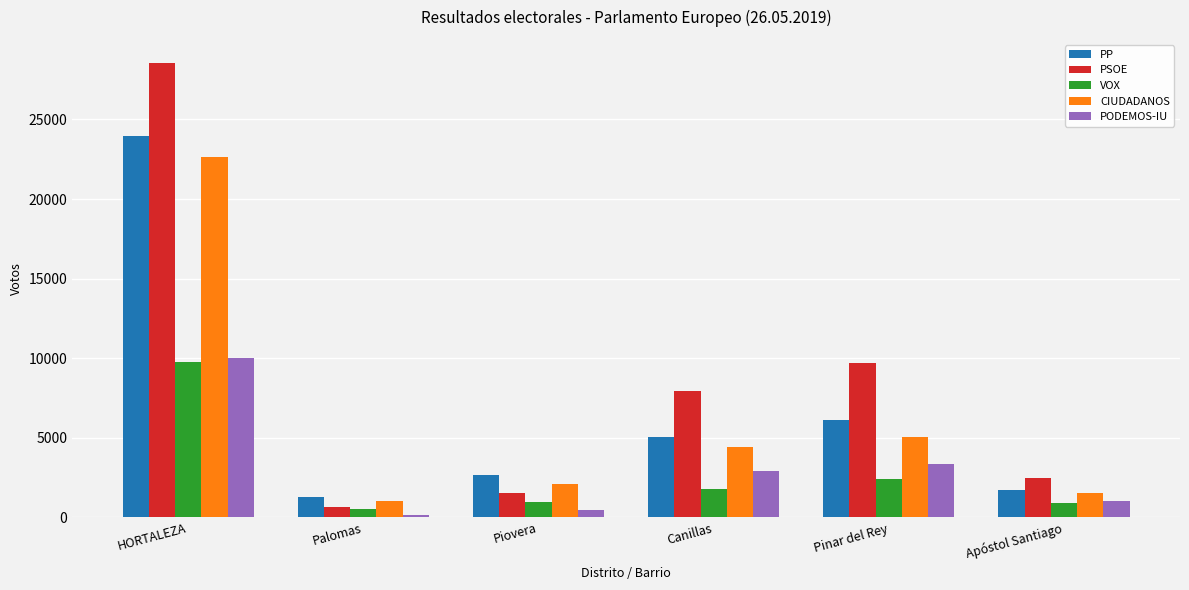

What is the maximum value for PSOE?

28567